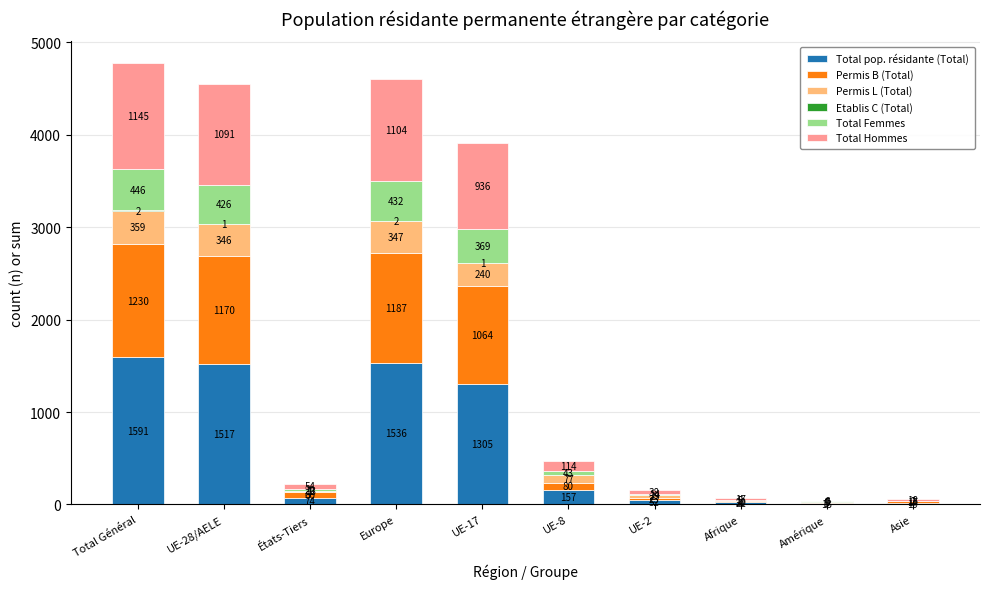

How many distinct data groups are displayed?

6